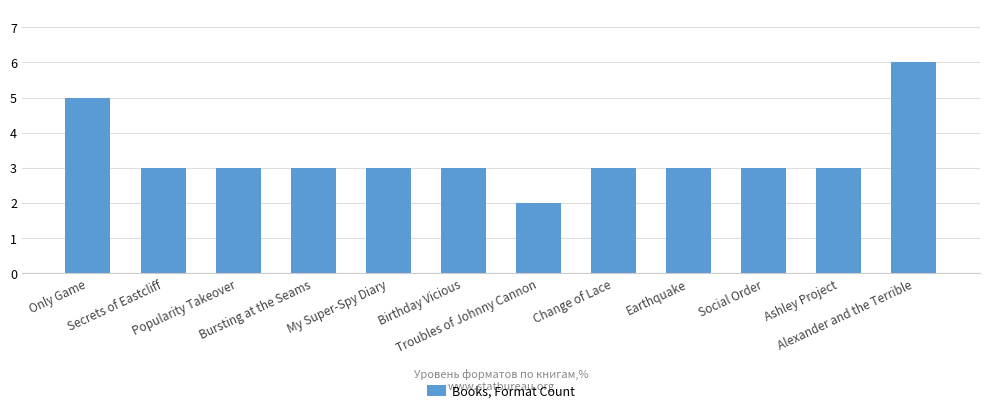

Which has a higher value, Troubles of Johnny Cannon or Only Game?

Only Game